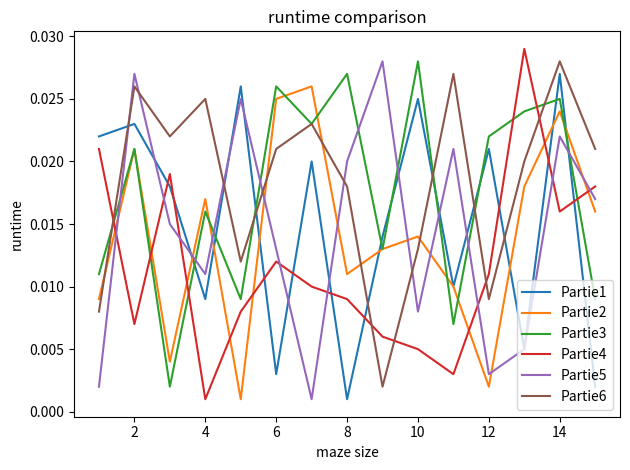

How many intersections are there between Partie4 and Partie6?

5